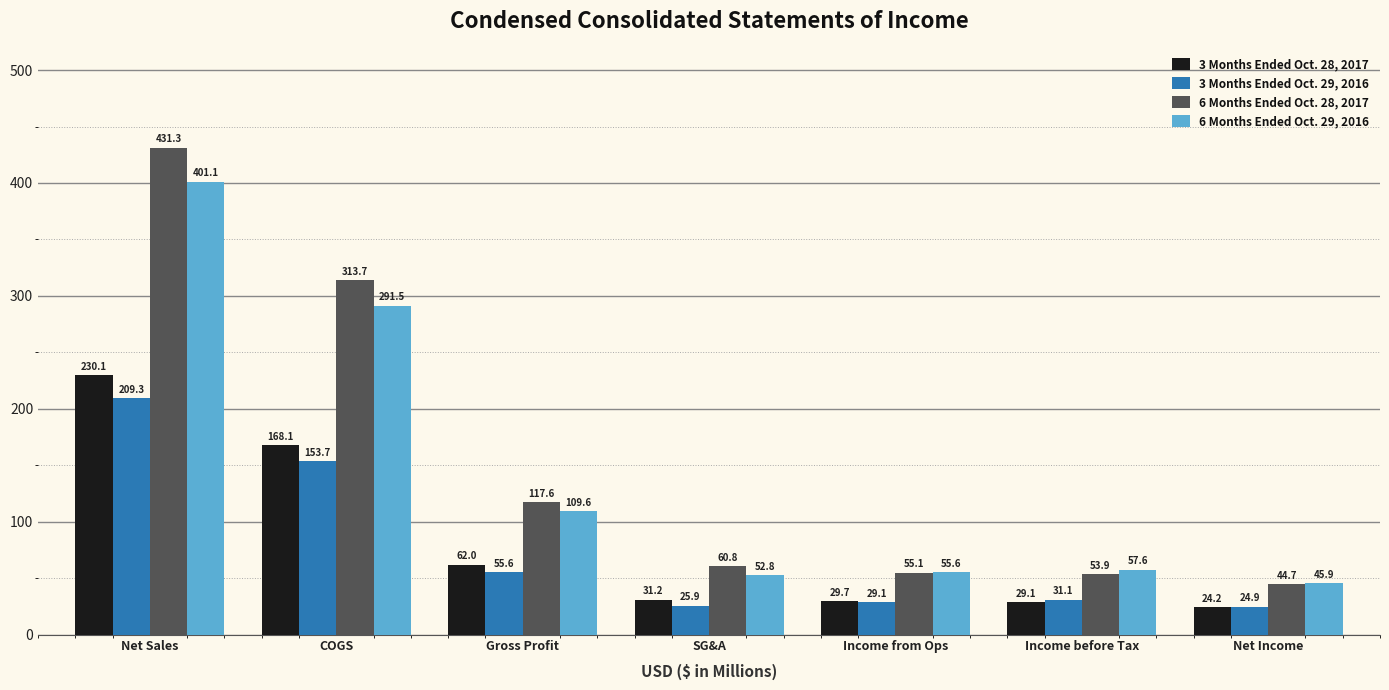

What is the difference between the 6 Months Ended Oct. 28, 2017 values at COGS and Gross Profit?

196.1